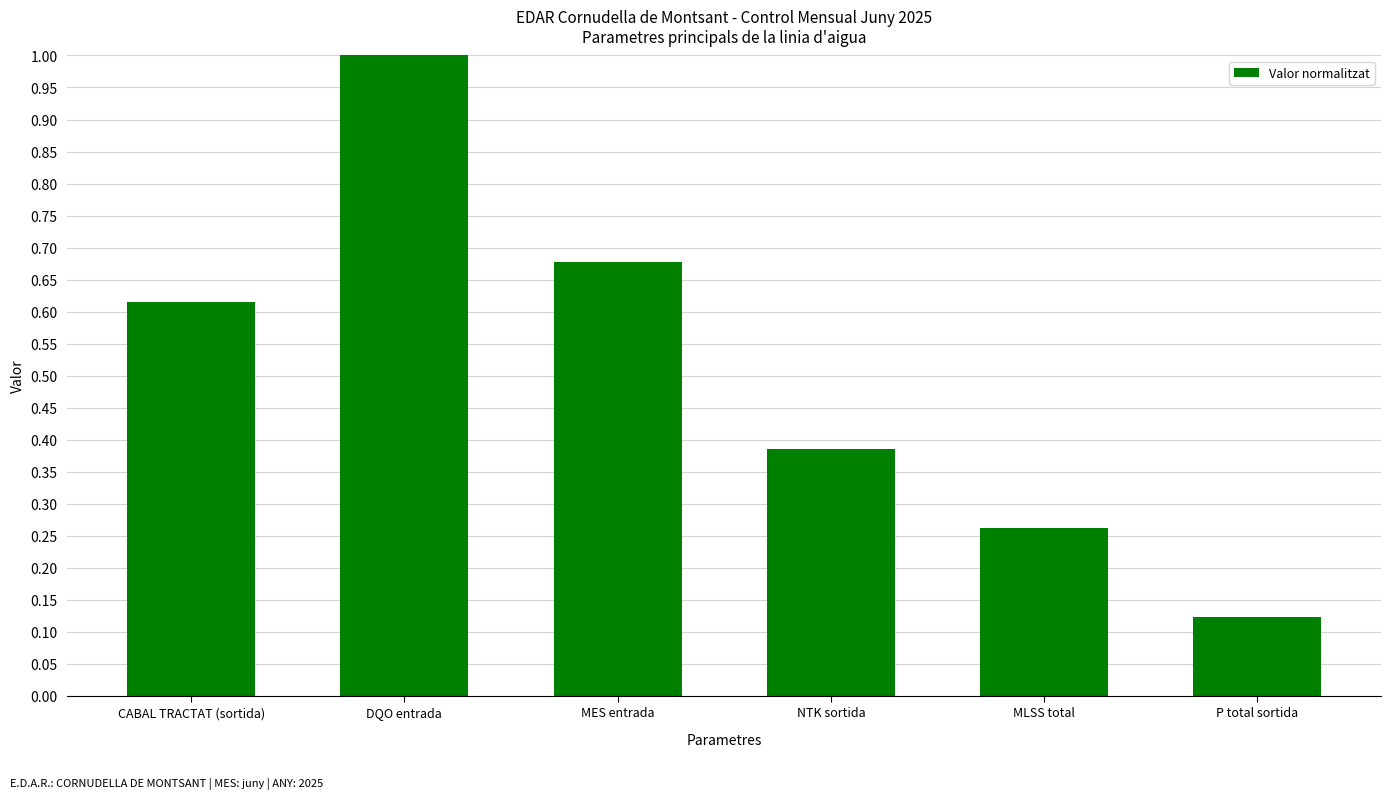

Rank the categories by value from highest to lowest.

DQO entrada, MES entrada, CABAL TRACTAT (sortida), NTK sortida, MLSS total, P total sortida